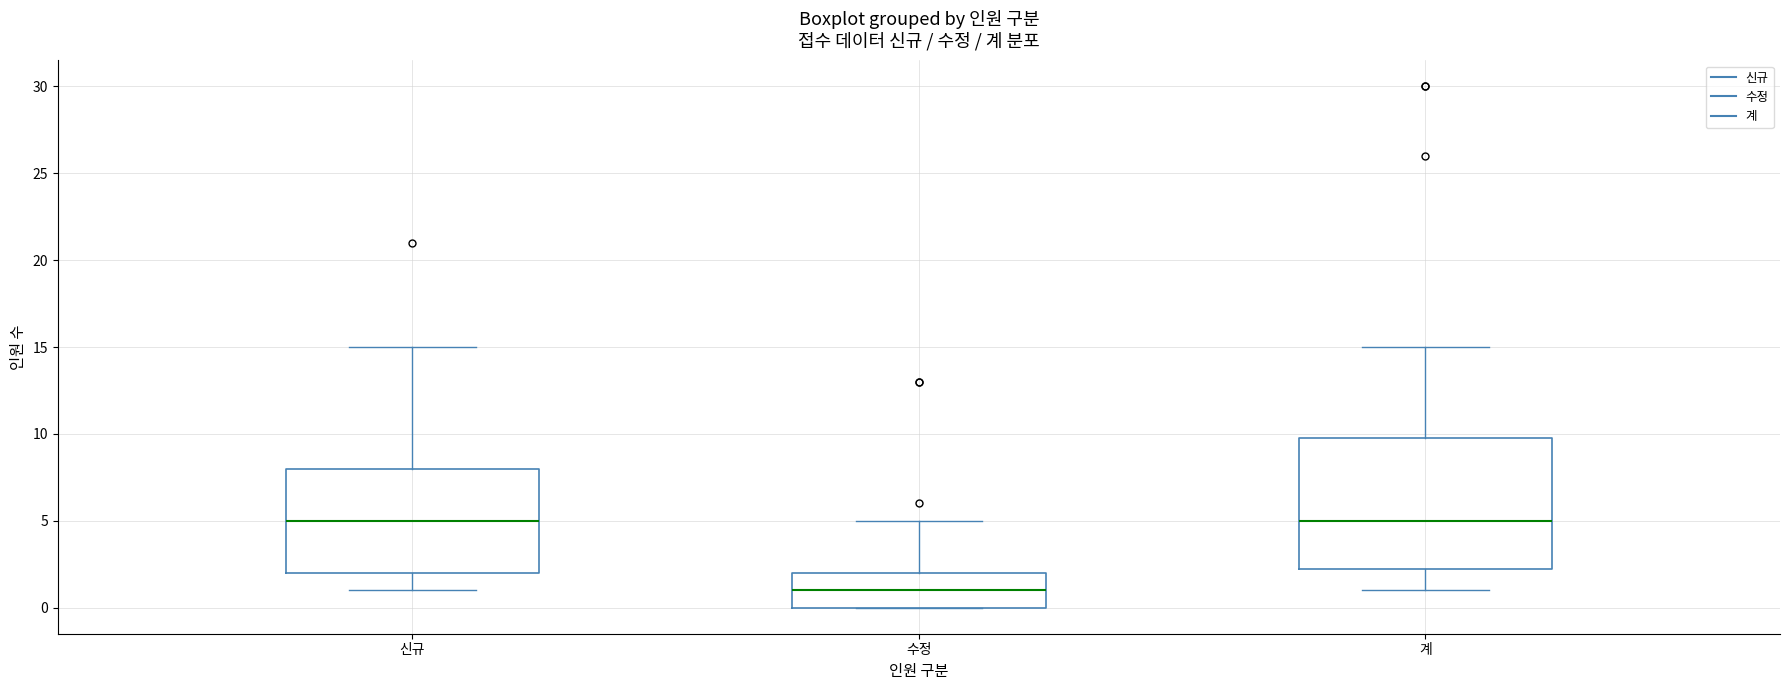

Which box is the tallest, from its lower edge to its upper edge?

계